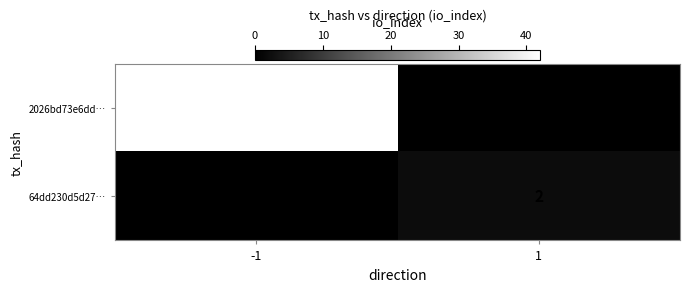

The value of 64dd230d5d27… at 1 is 1. True or false?

False